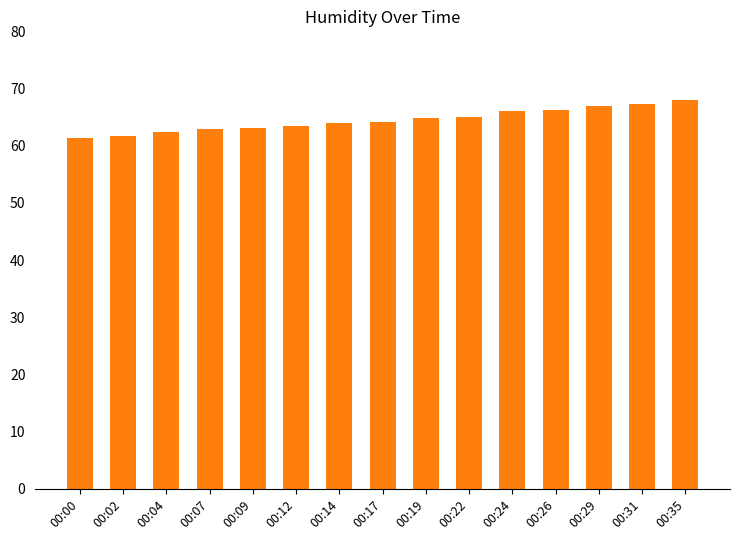

What is the smallest value displayed?

61.4